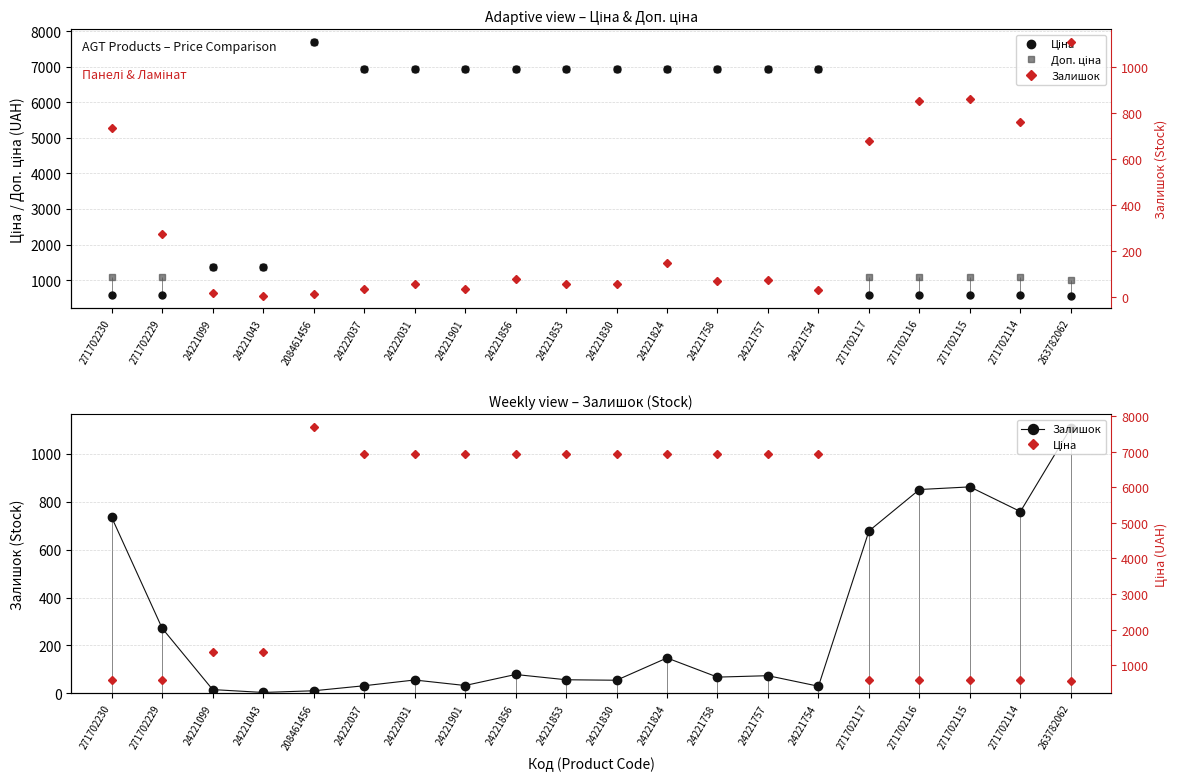

List the series in order of their peak value, lowest first.

Залишок, Ціна, Доп. ціна